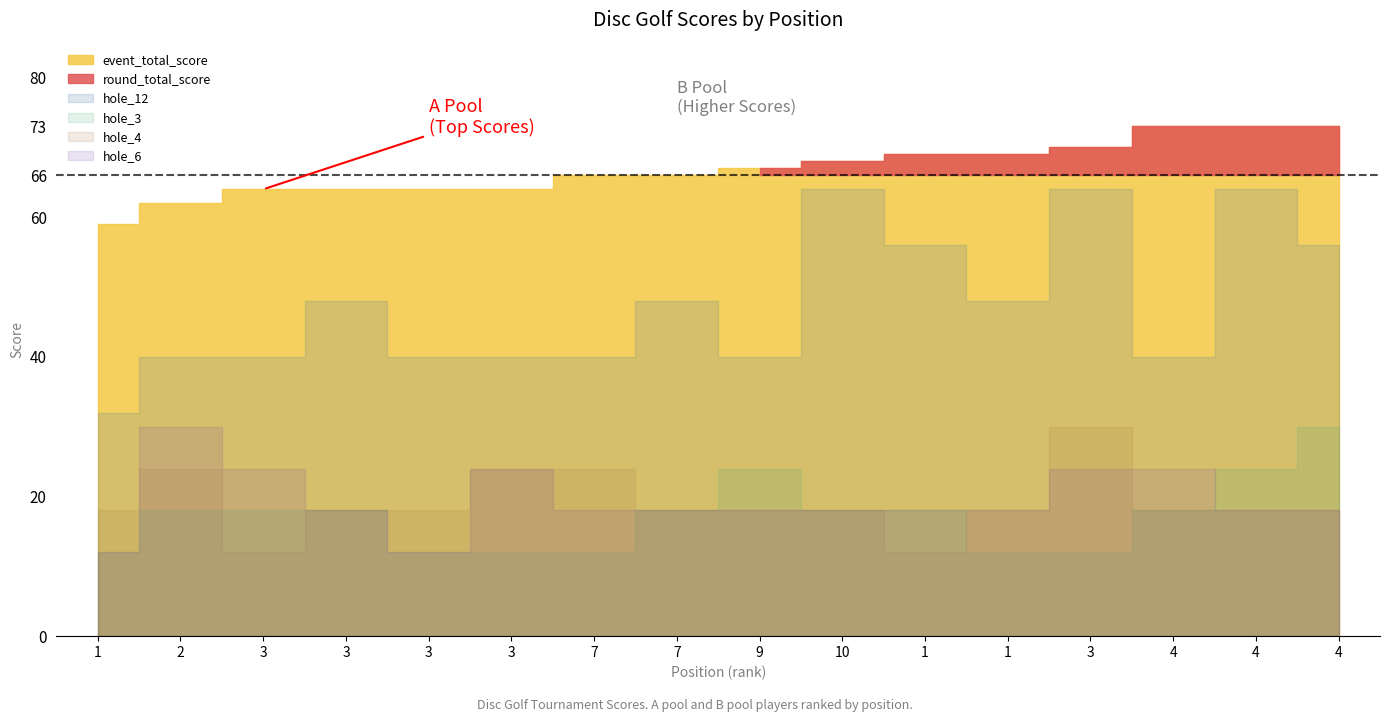

How many interior local valleys does the hole_12 series have?

3